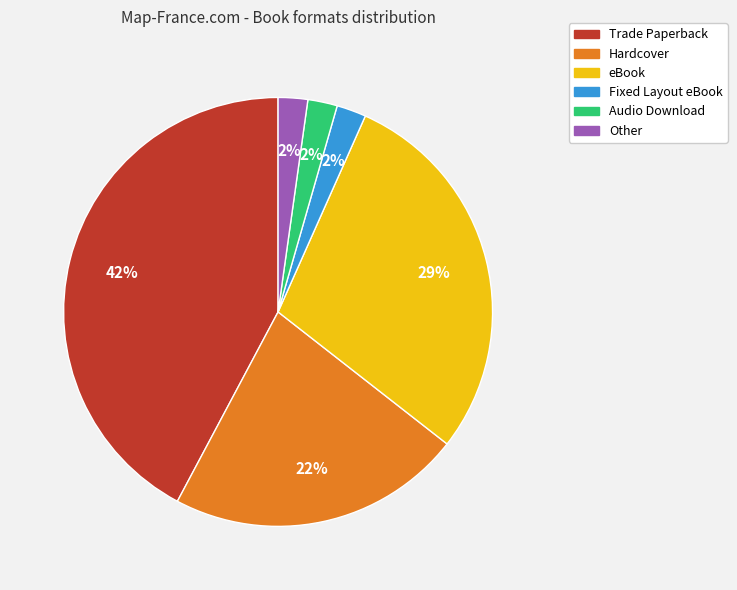

To the nearest percent, what is the combined percentage of Hardcover and Other?

24%